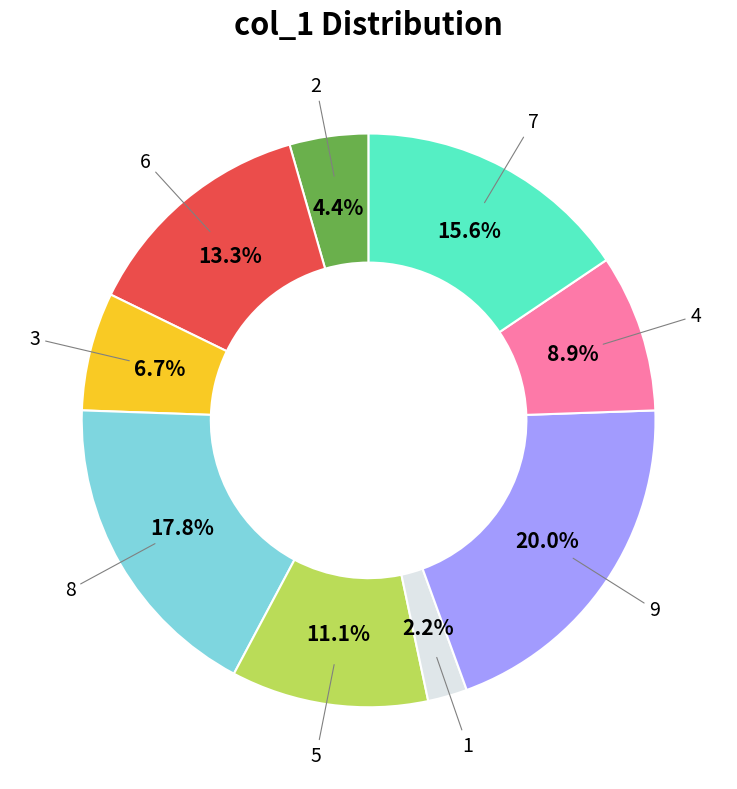

Does any single category account for the majority?

No